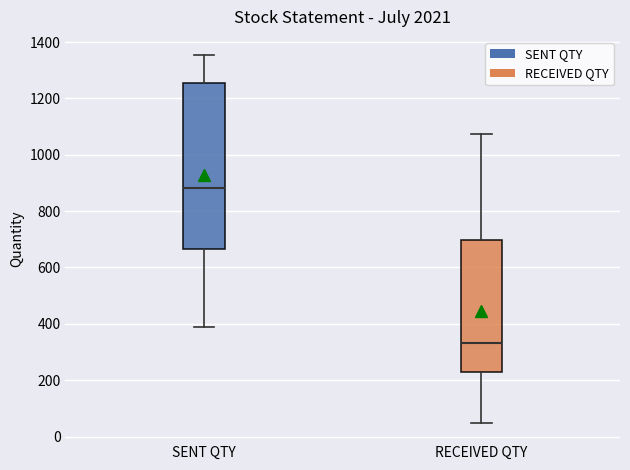

Reading left to right, transcribe this box plot: for each box, give where its median line is, the range the box spans, and where its two whiskers end, as read against the y-axis. The values are not printed on the chart, so give them approximately, as read against the axis.

SENT QTY: median 880, box 660 to 1260, whiskers 380 to 1360
RECEIVED QTY: median 340, box 220 to 700, whiskers 40 to 1080